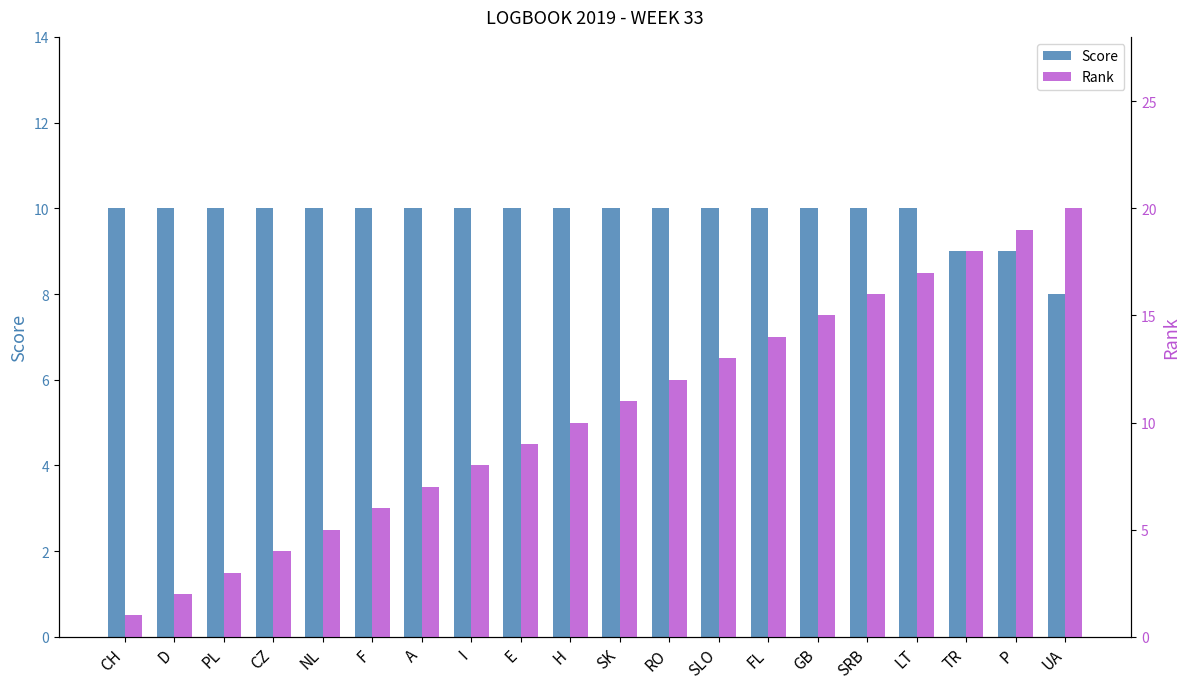

What is the difference between the maximum and minimum values in the Rank series?

19